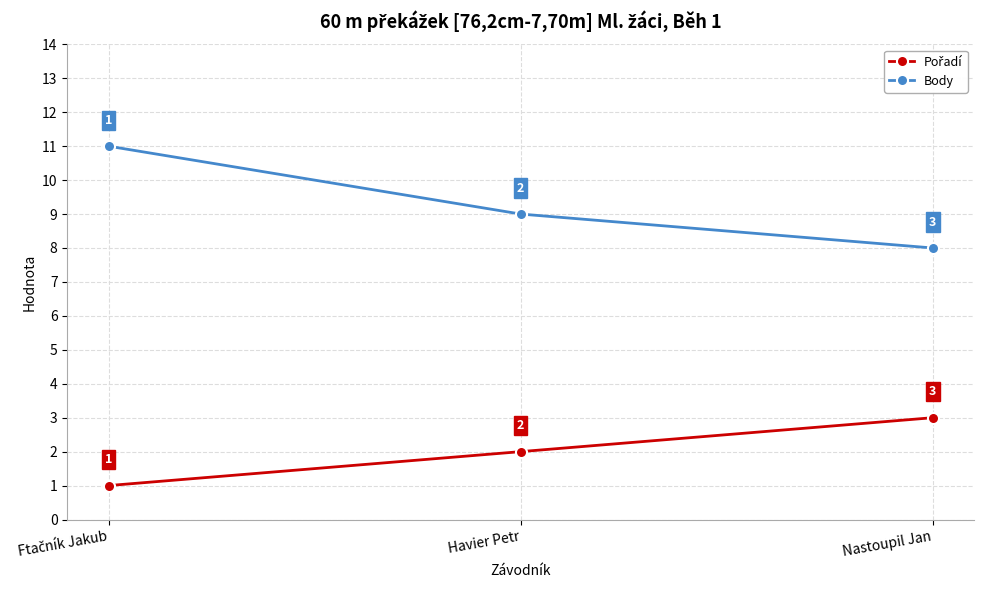

What is the label of the 2nd point from the right?

Havier Petr